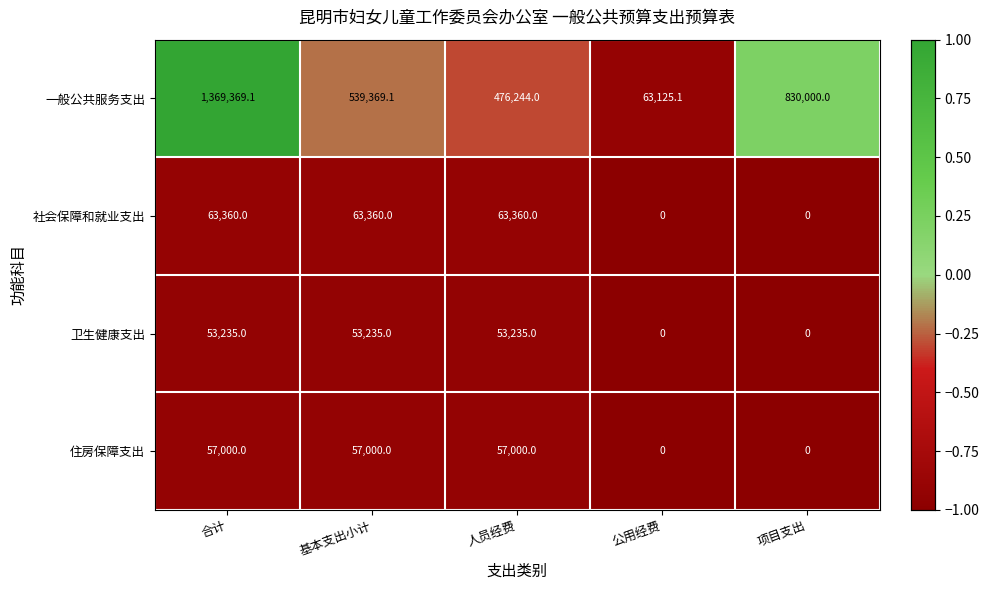

Which series has the largest total across all categories?

一般公共服务支出